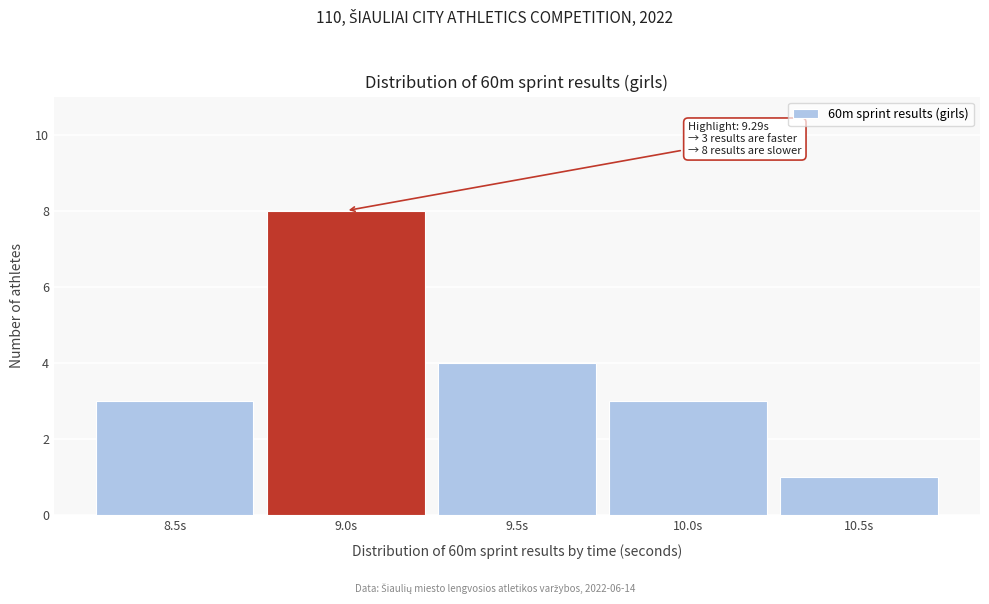

Reading left to right, list all the values displayed in this chart.

8.5s=3	9.0s=8	9.5s=4	10.0s=3	10.5s=1